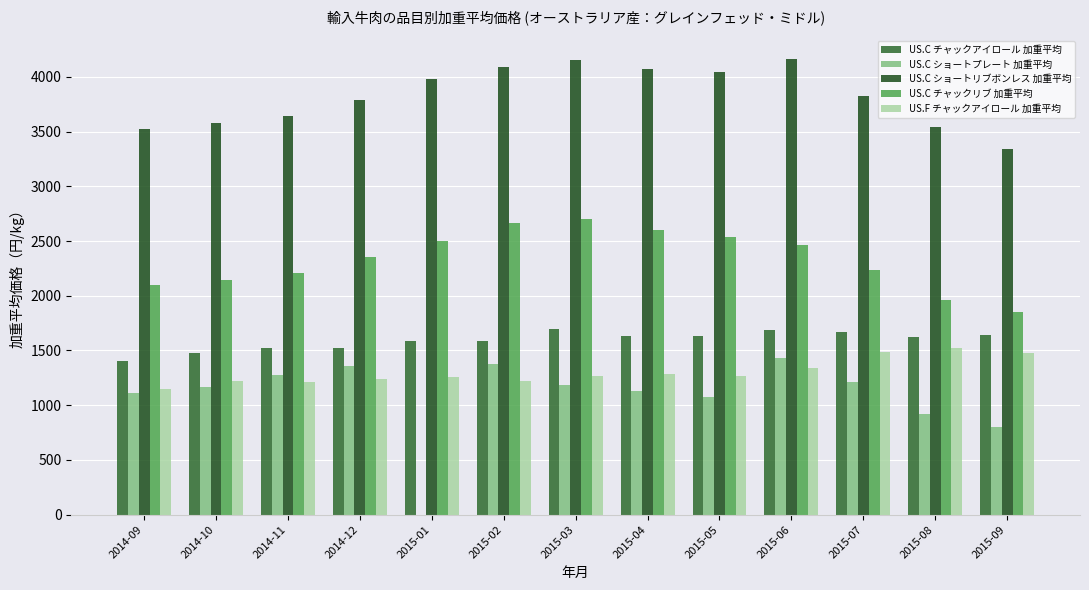

What position from the right is 2015-07?

3